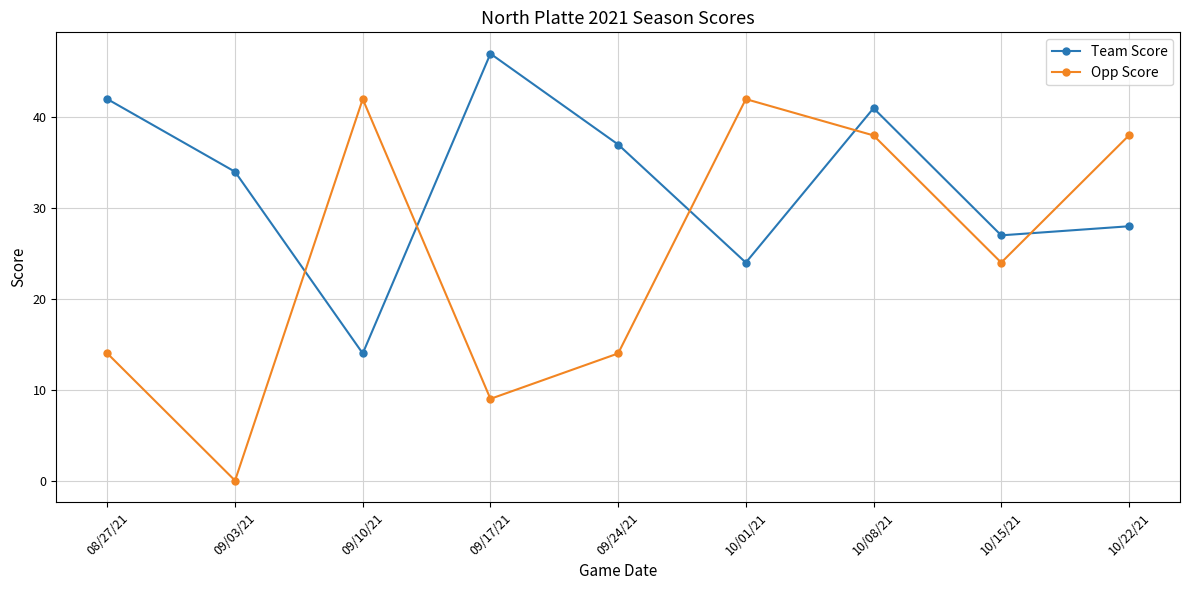

Is this an area chart (filled region under the line)?

No